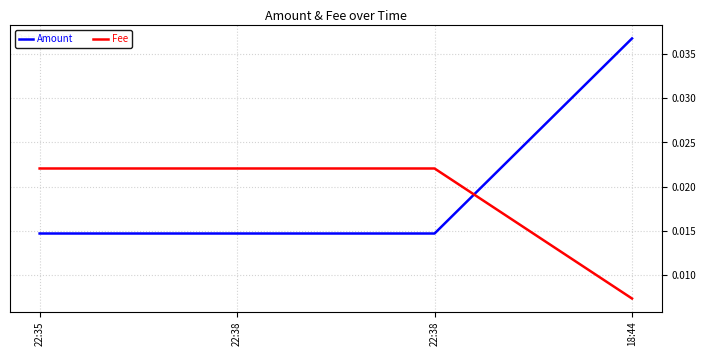

List the series in order of their peak value, lowest first.

Fee, Amount